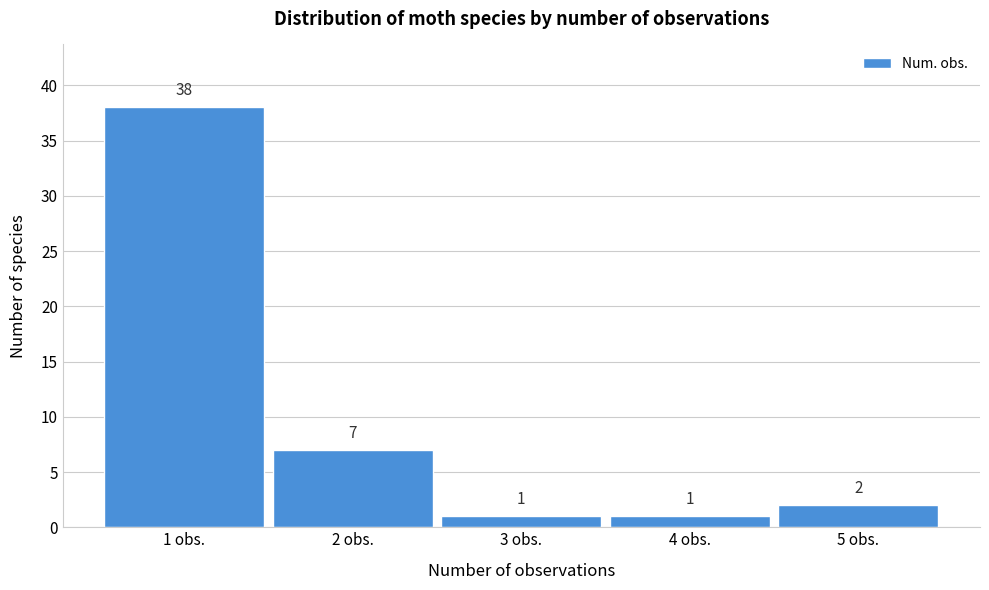

How tall is the bar that spans 2.5 to 3.5 on the x-axis?

1